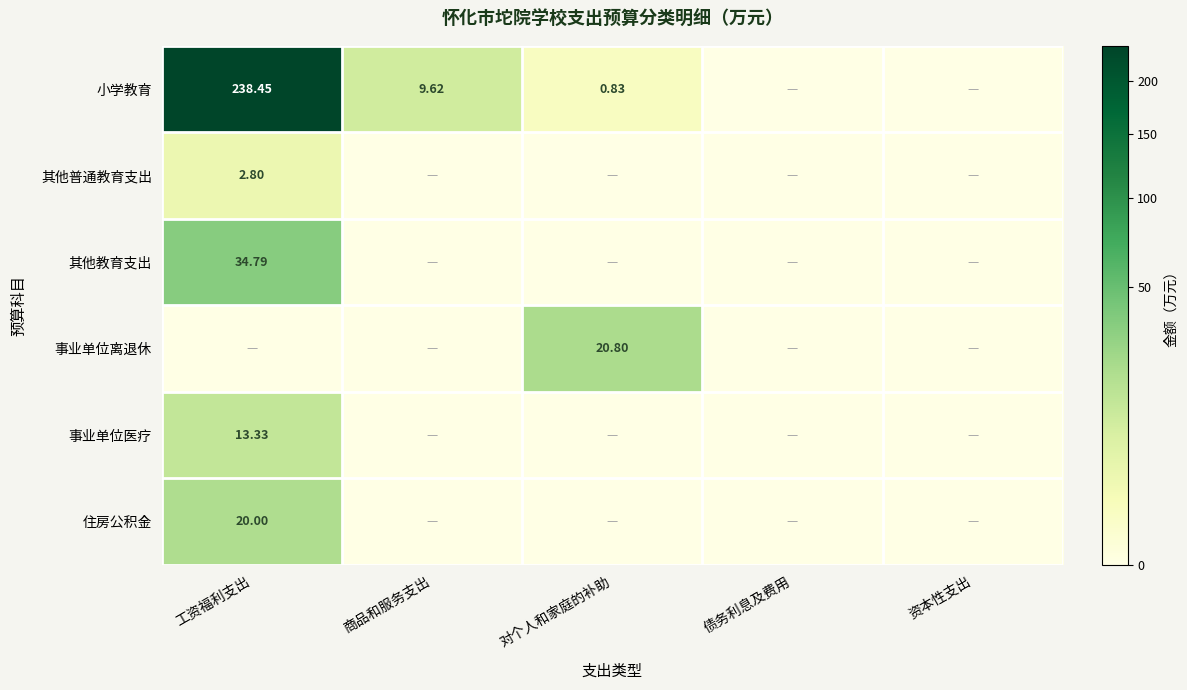

What is the spread (max minus min) of values at 对个人和家庭的补助?

20.8